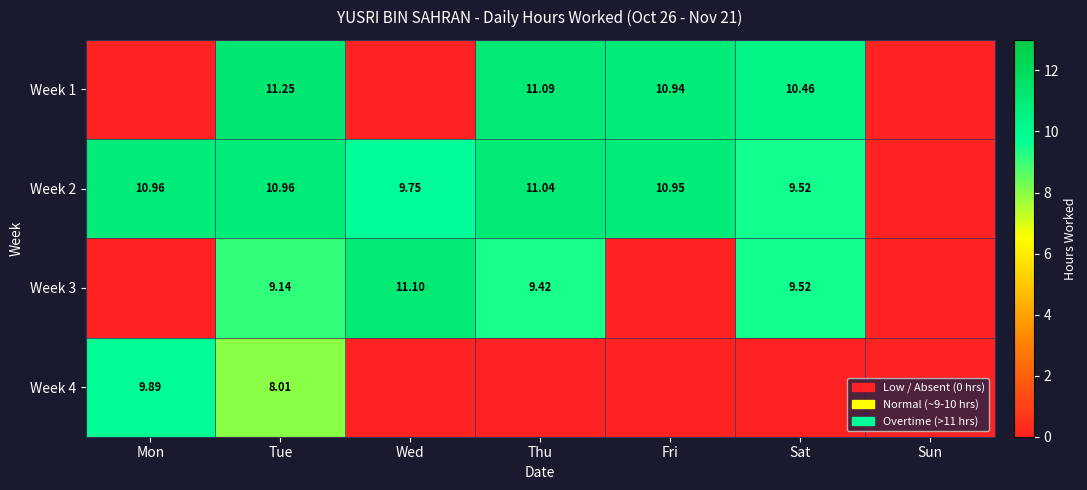

At which label does Week 3 reach its minimum?

Mon